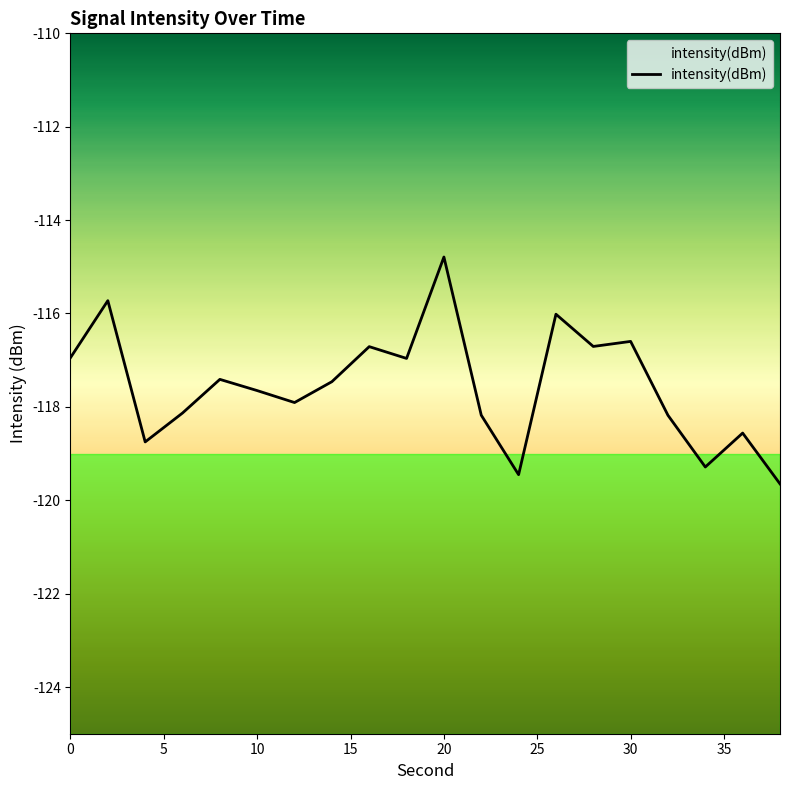

Which category has the highest value across all series?

20